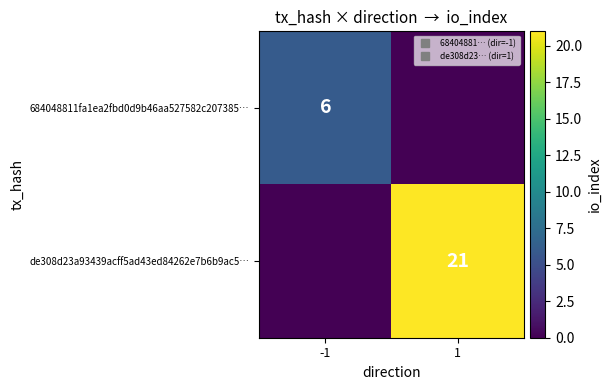

Count the de308d23a93439acff5ad43ed84262e7b6b9ac5… values in the range 0 to 21.

2